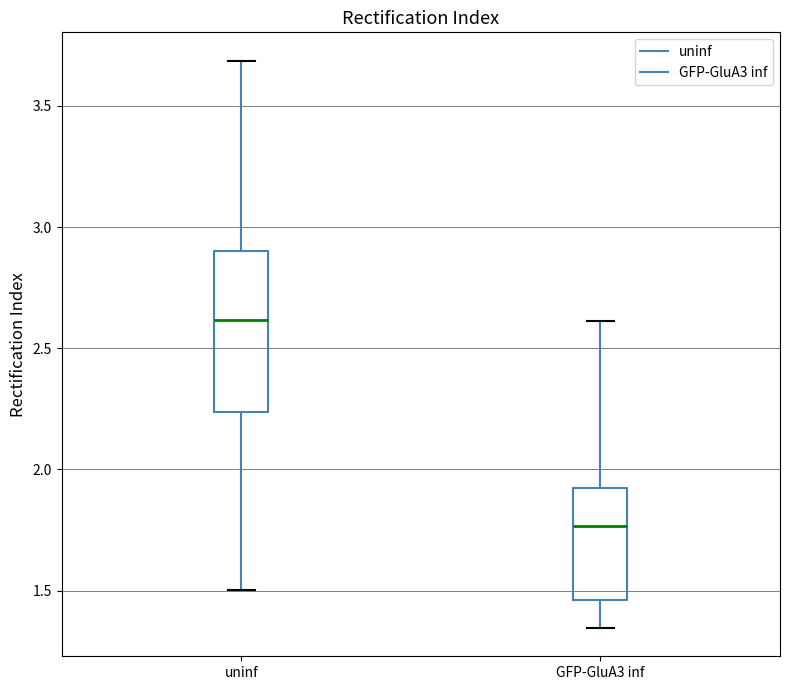

Where is the lower edge of the box for uninf on the y-axis? The values are not printed on the chart, so give them approximately, as read against the axis.

2.25